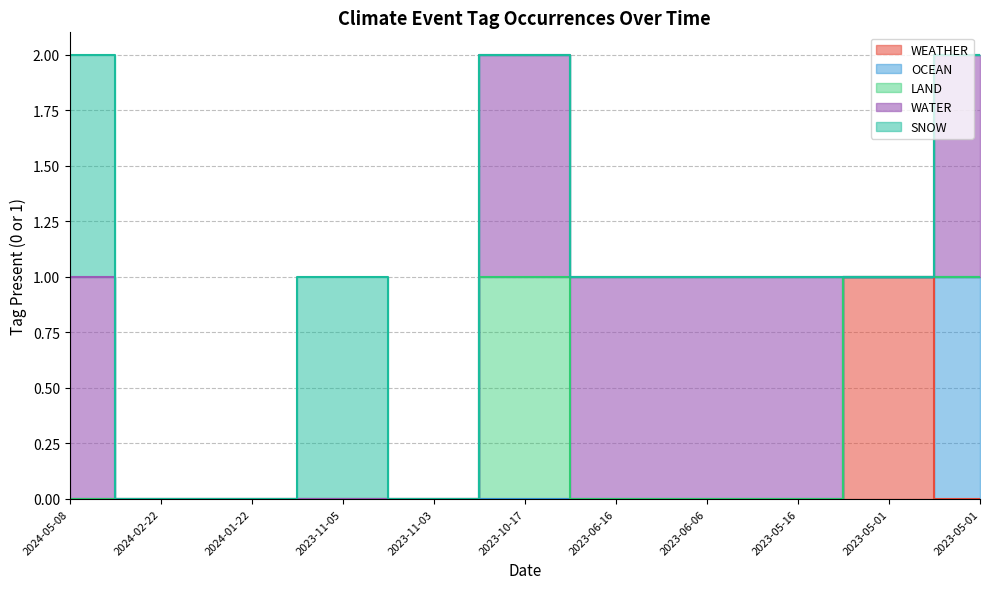

At how many categories does at least one series exceed 0?

8